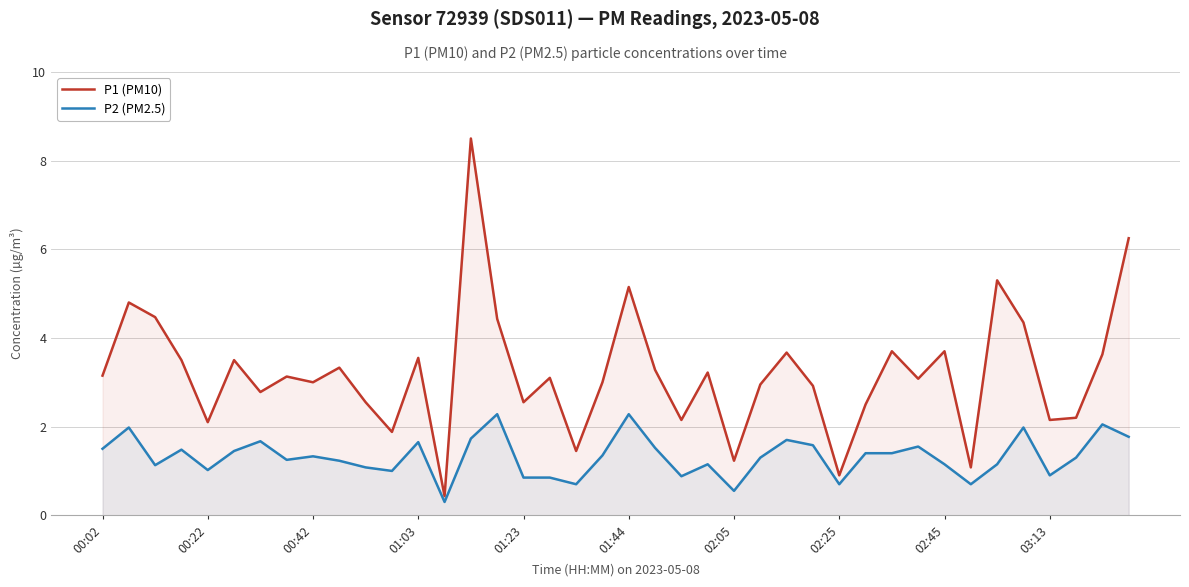

What position from the right is 39?

1